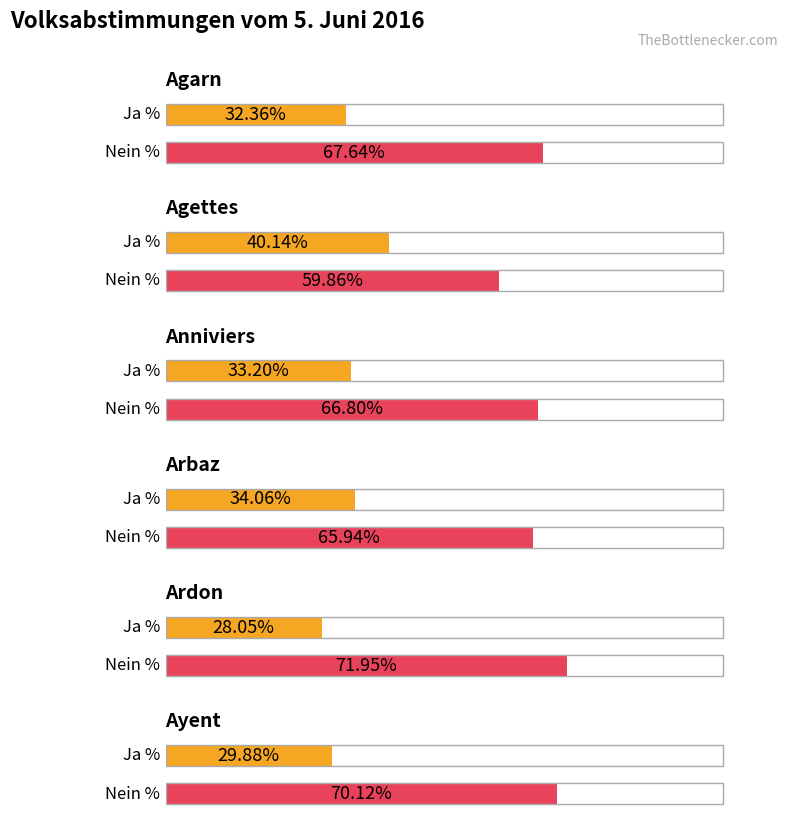

What position from the right is Agettes?

5